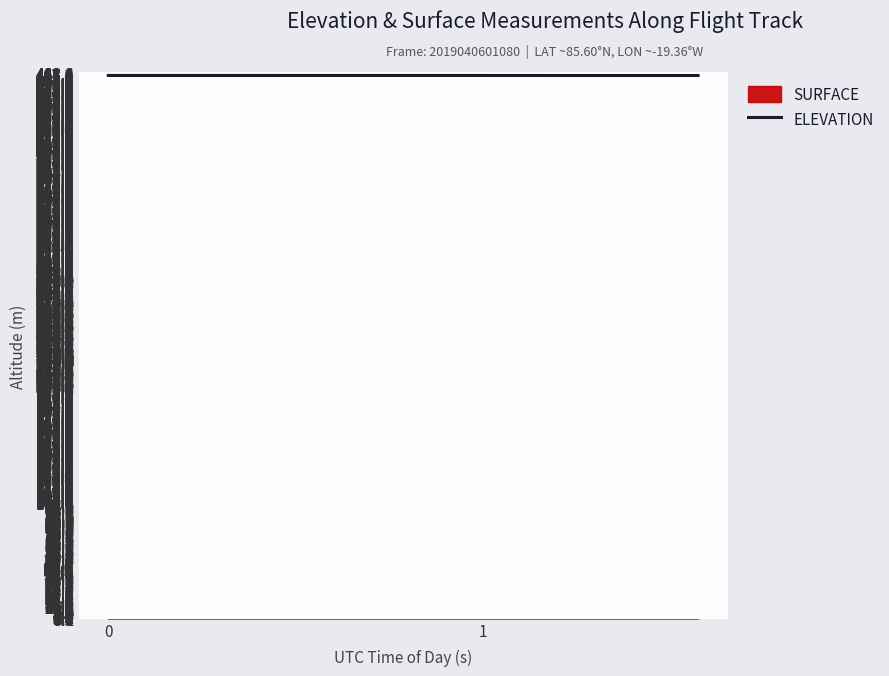

What is the minimum value for ELEVATION?

466.2